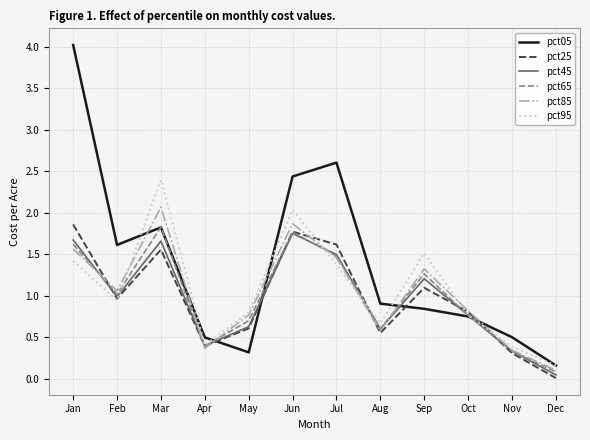

Count the number of data series in this chart.

6